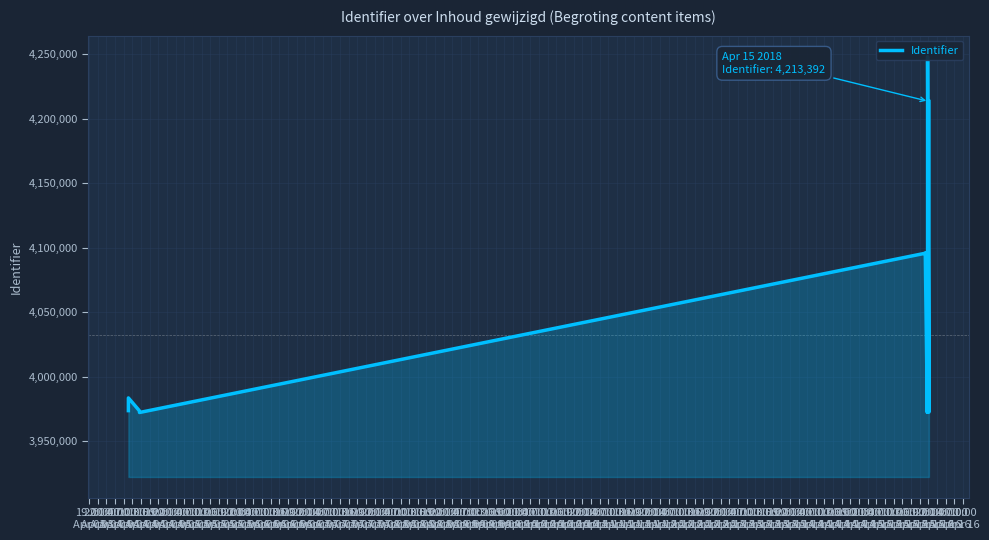

What position from the left is 13:00
Apr 04?

7